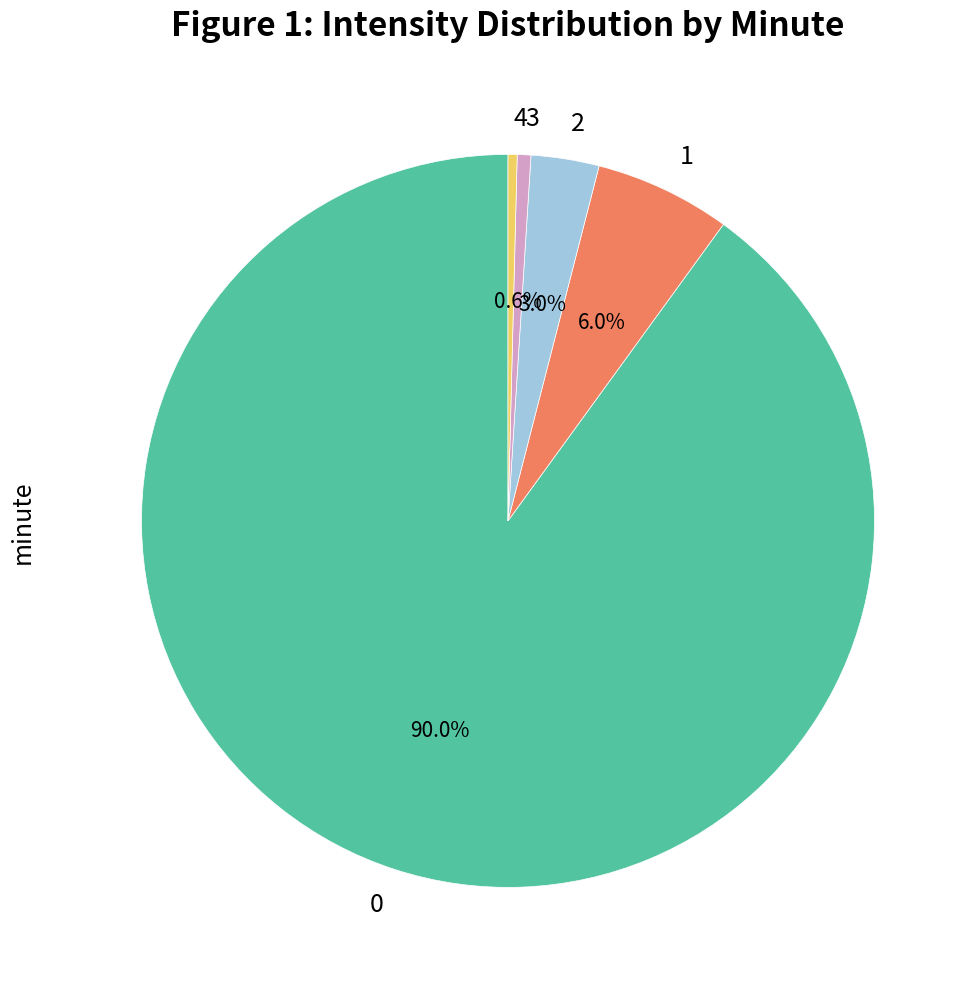

How many slices are in this pie chart?

5